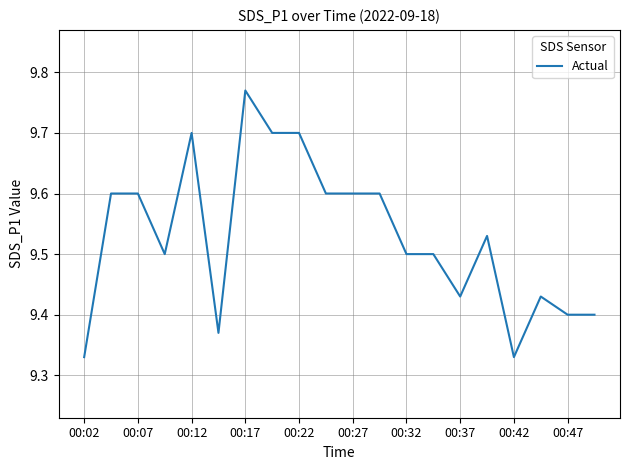

Is this an area chart (filled region under the line)?

No